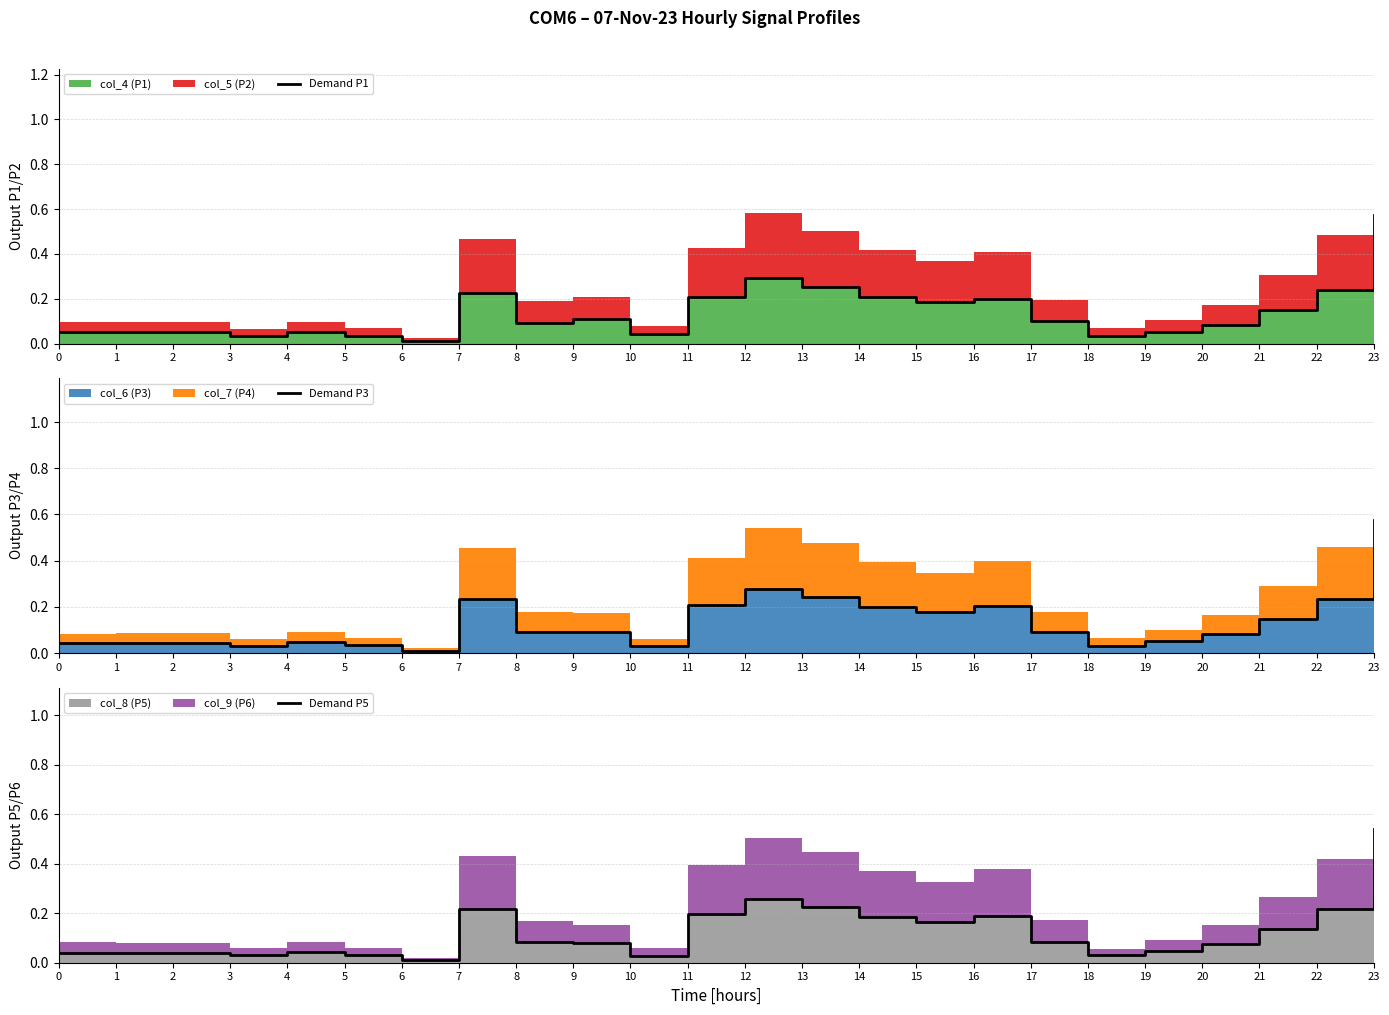

True or false: Demand P1 and Demand P5 cross at least once.

False